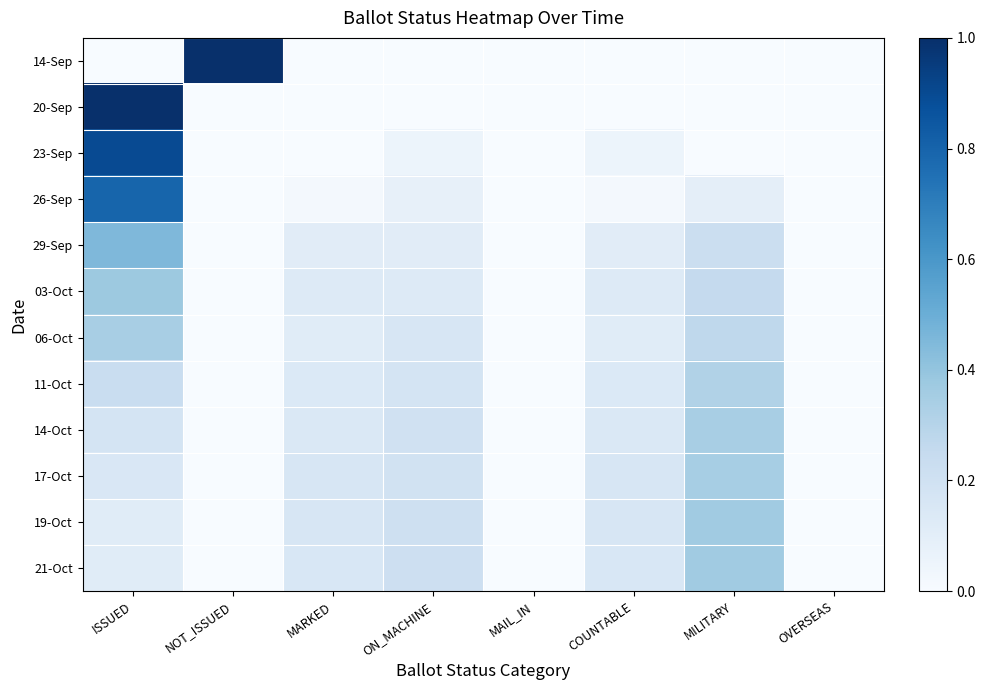

At which category is the sum across all series the highest?

ISSUED